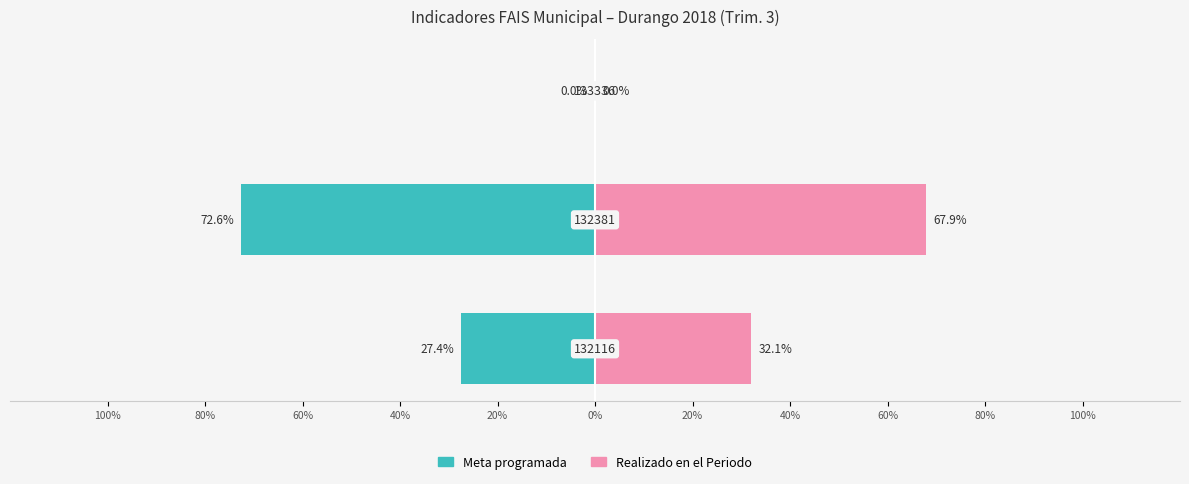

Which series changed the most between 100% and 80%?

Meta programada